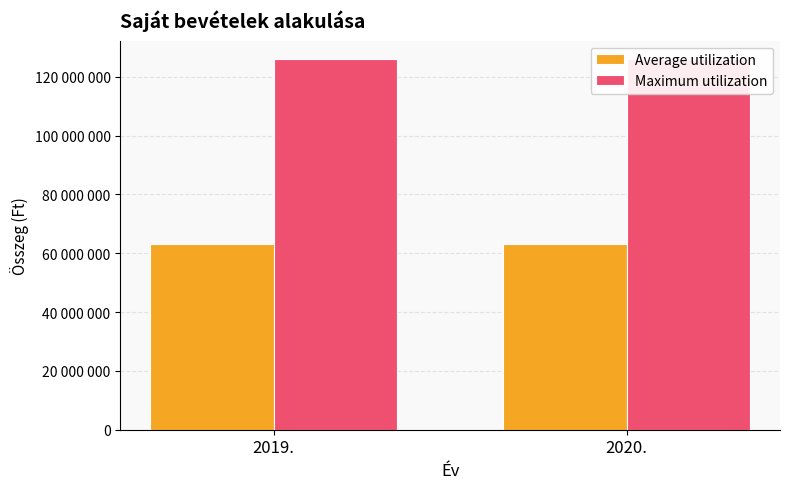

At 2019., list the series in order from largest to smallest.

Maximum utilization, Average utilization